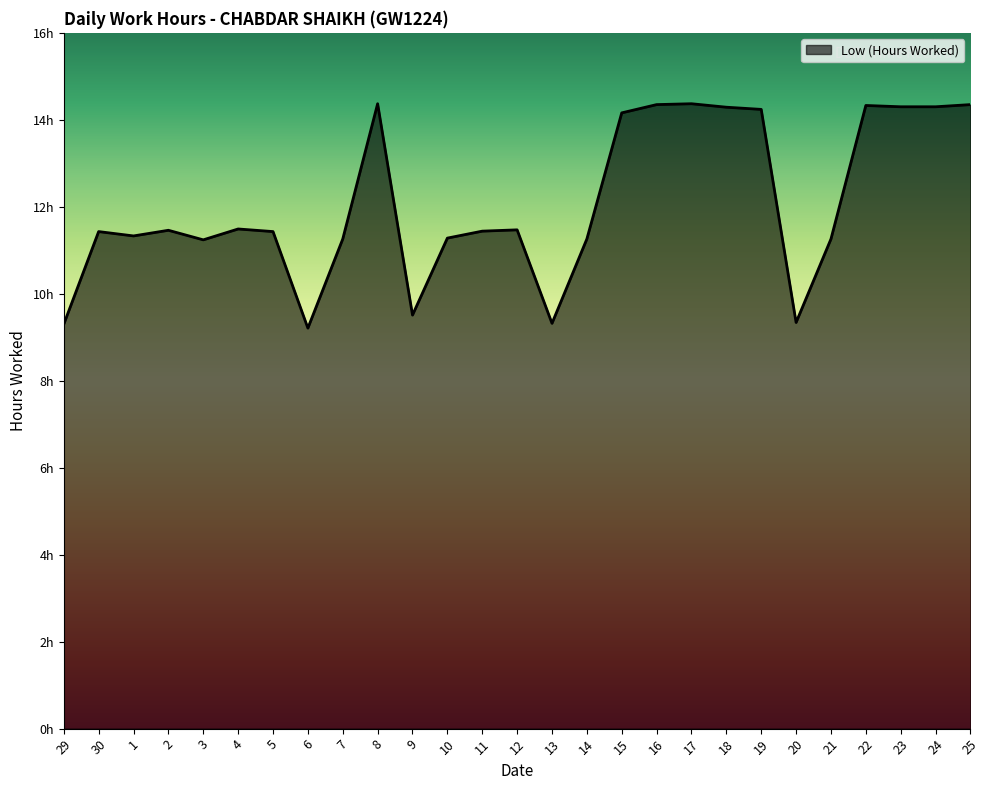

Does the chart display data point markers on the line(s)?

No